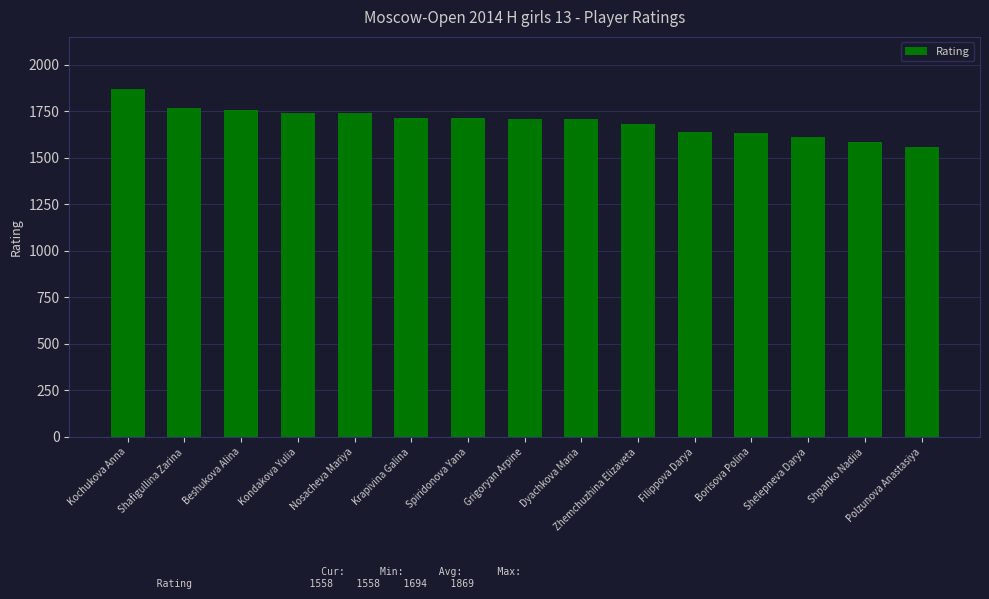

Which category has the lowest value across all series?

Polzunova Anastasiya